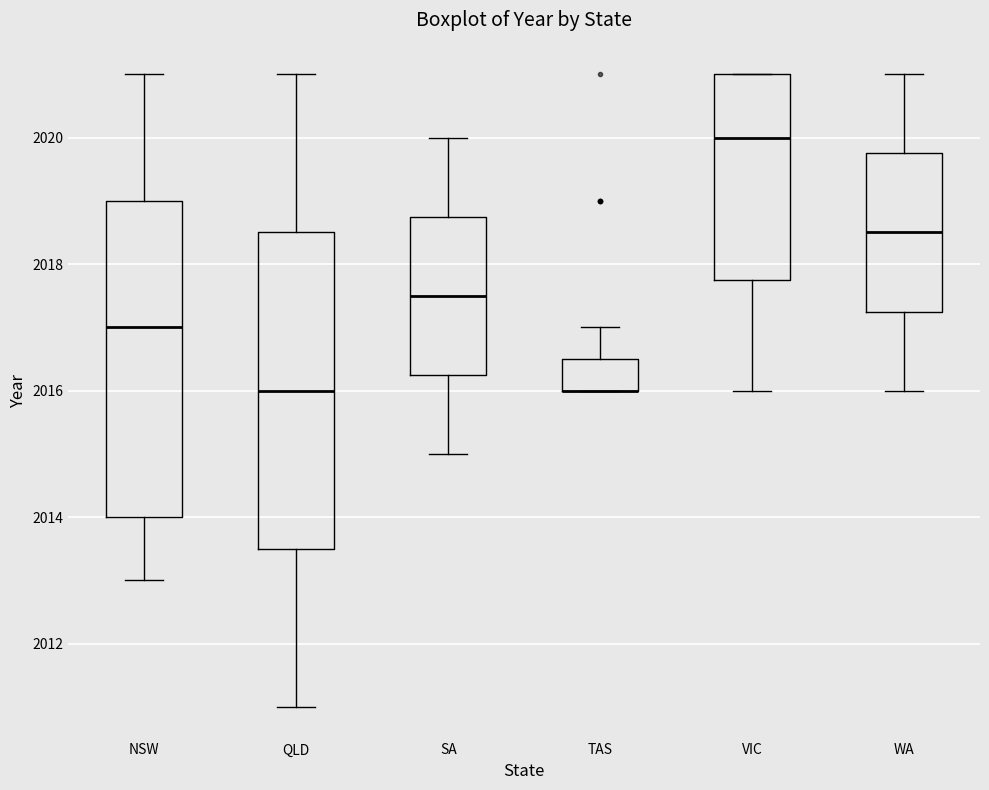

Reading left to right, transcribe this box plot: for each box, give where its median line is, the range the box spans, and where its two whiskers end, as read against the y-axis. The values are not printed on the chart, so give them approximately, as read against the axis.

NSW: median 2017.0, box 2014.0 to 2019.0, whiskers 2013.0 to 2021.0
QLD: median 2016.0, box 2013.6 to 2018.6, whiskers 2011.0 to 2021.0
SA: median 2017.6, box 2016.2 to 2018.8, whiskers 2015.0 to 2020.0
TAS: median 2016.0 (drawn on the box's lower edge), box 2016.0 to 2016.6, whiskers 2016.0 to 2017.0
VIC: median 2020.0, box 2017.8 to 2021.0, whiskers 2016.0 to 2021.0
WA: median 2018.6, box 2017.2 to 2019.8, whiskers 2016.0 to 2021.0